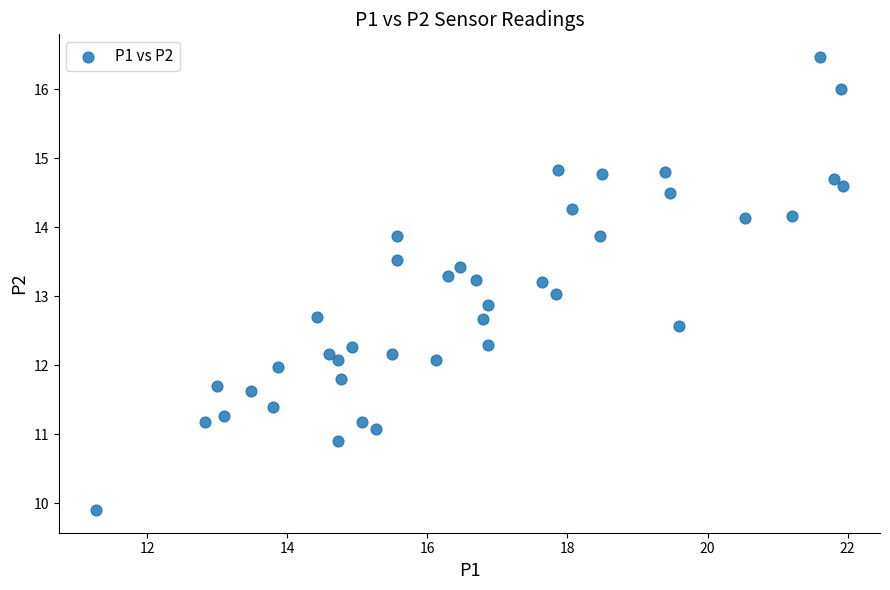

What is the range of Y values (max minus min)?

6.6